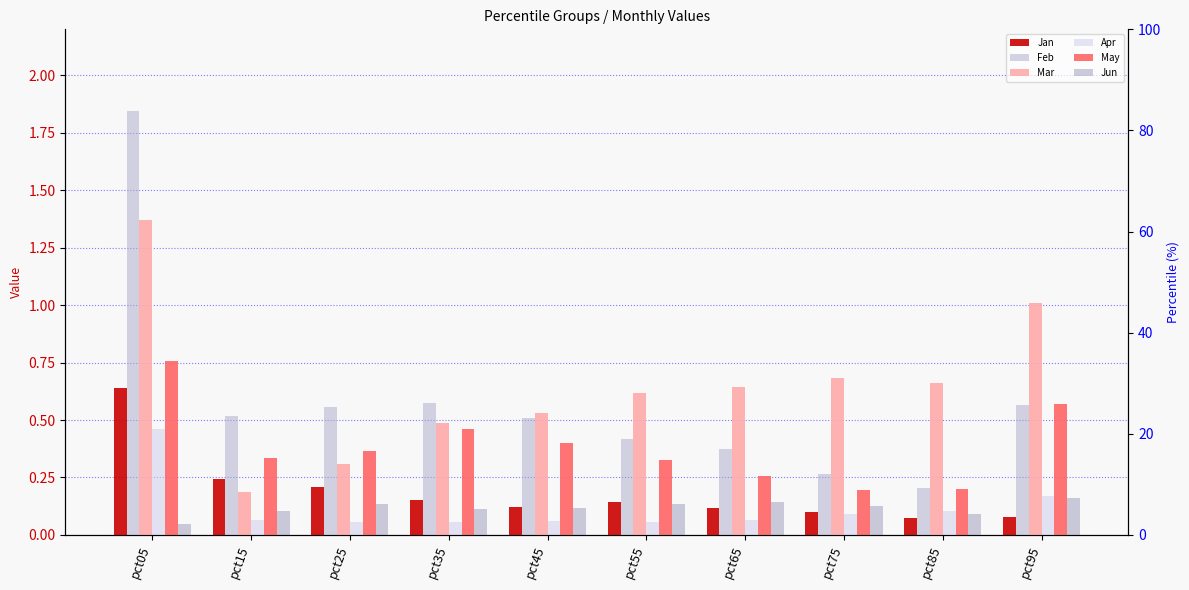

Reading left to right, extract all data points from this chart.

Jan: 0.6	0.2	0.2	0.2	0.1	0.1	0.1	0.1	0.1	0.1
Feb: 1.8	0.5	0.6	0.6	0.5	0.4	0.4	0.3	0.2	0.6
Mar: 1.4	0.2	0.3	0.5	0.5	0.6	0.6	0.7	0.7	1.0
Apr: 0.5	0.1	0.1	0.1	0.1	0.1	0.1	0.1	0.1	0.2
May: 0.8	0.3	0.4	0.5	0.4	0.3	0.3	0.2	0.2	0.6
Jun: 0.0	0.1	0.1	0.1	0.1	0.1	0.1	0.1	0.1	0.2